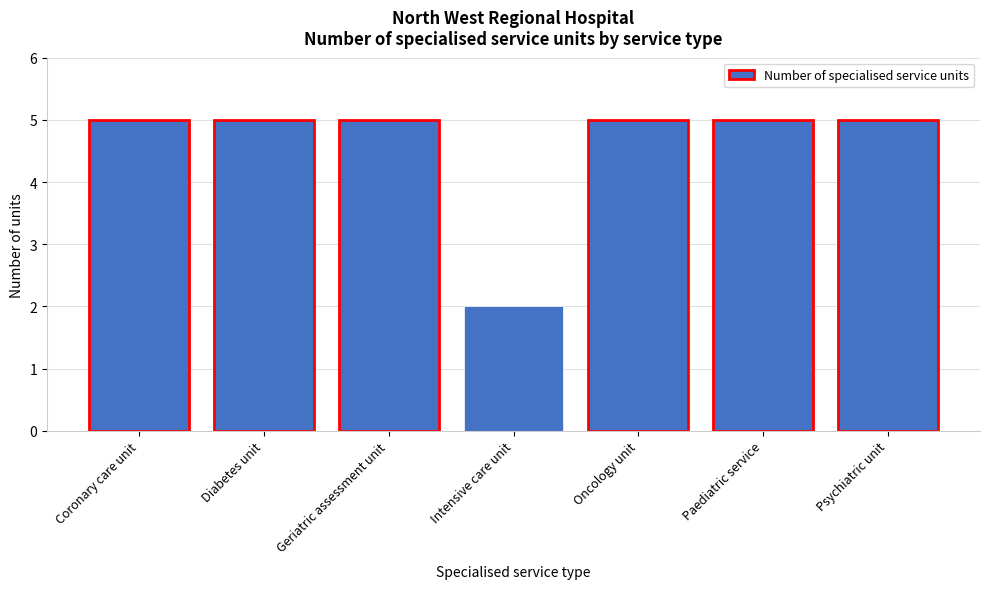

Reading left to right, extract all data points from this chart.

5	5	5	2	5	5	5